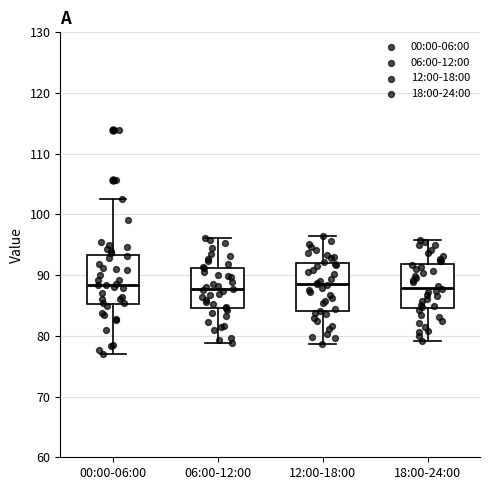

Reading left to right, read every box against the y-axis: the position of its median line, the range the box covers, and the ends of its whiskers. The values are not printed on the chart, so give them approximately, as read against the axis.

00:00-06:00: median 88, box 85 to 93, whiskers 77 to 103
06:00-12:00: median 88, box 85 to 91, whiskers 79 to 96
12:00-18:00: median 89, box 84 to 92, whiskers 79 to 96
18:00-24:00: median 88, box 85 to 92, whiskers 79 to 96